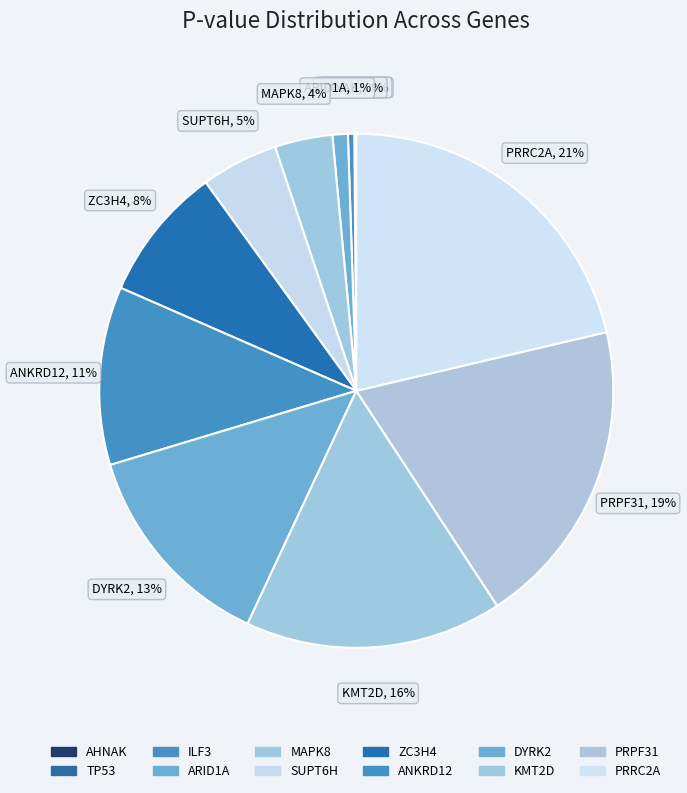

Is PRPF31 the majority of the pie?

No